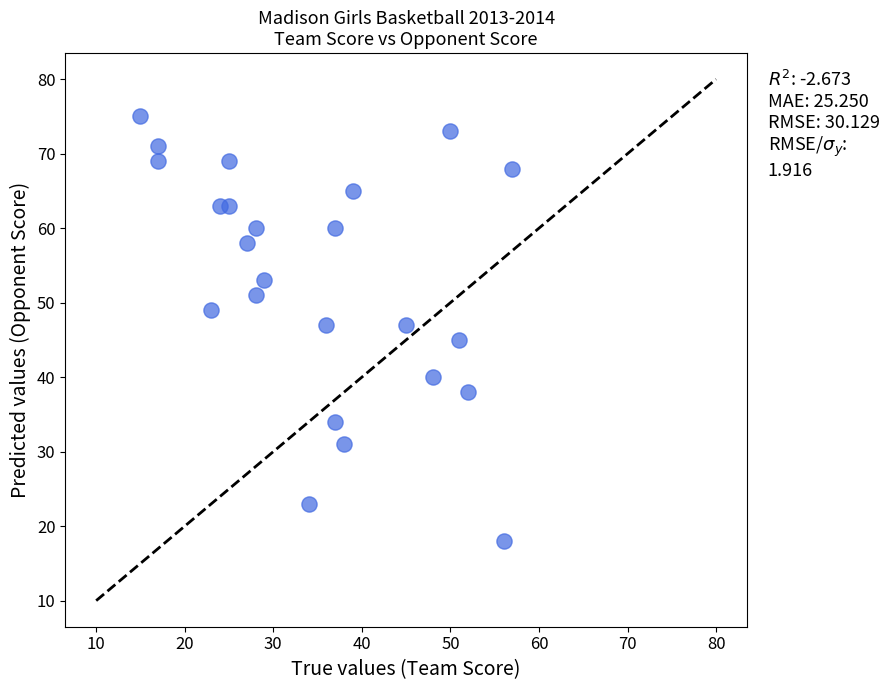

What is the range of X values (max minus min)?

42